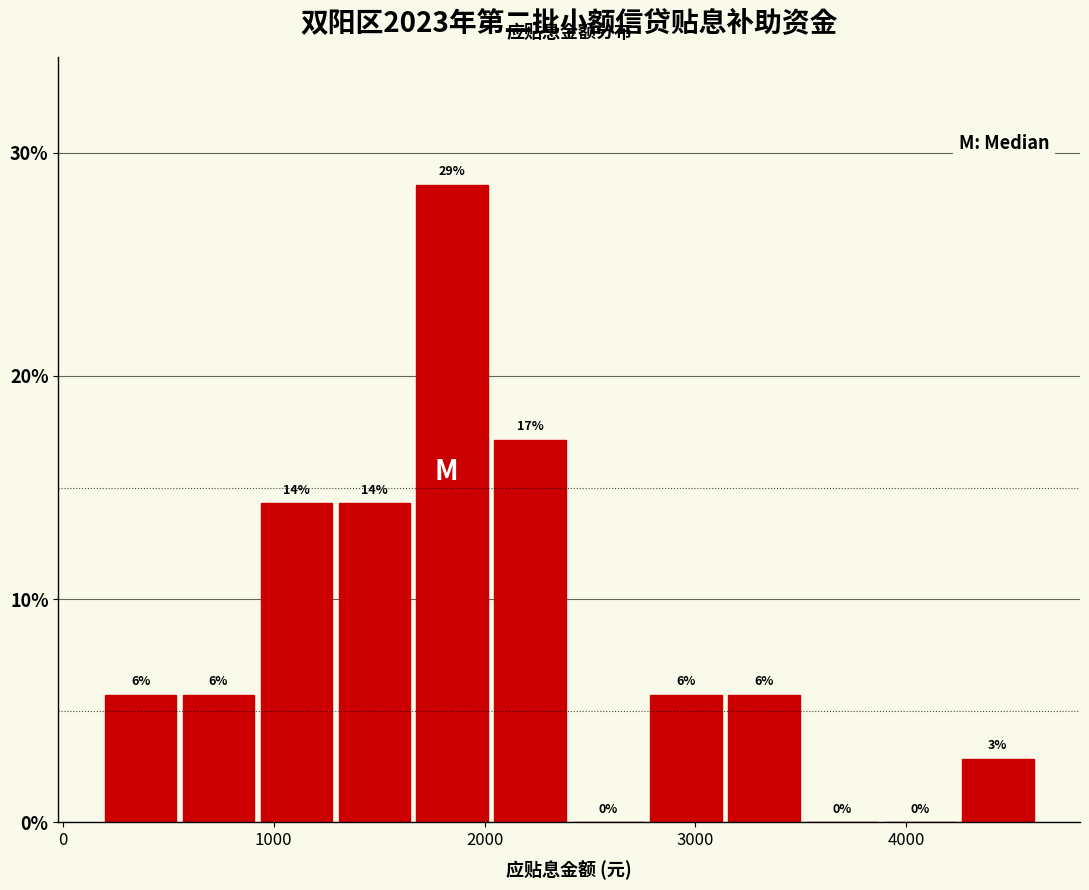

Read against the x-axis, roughly where is the centre of the tallest bar?

1800